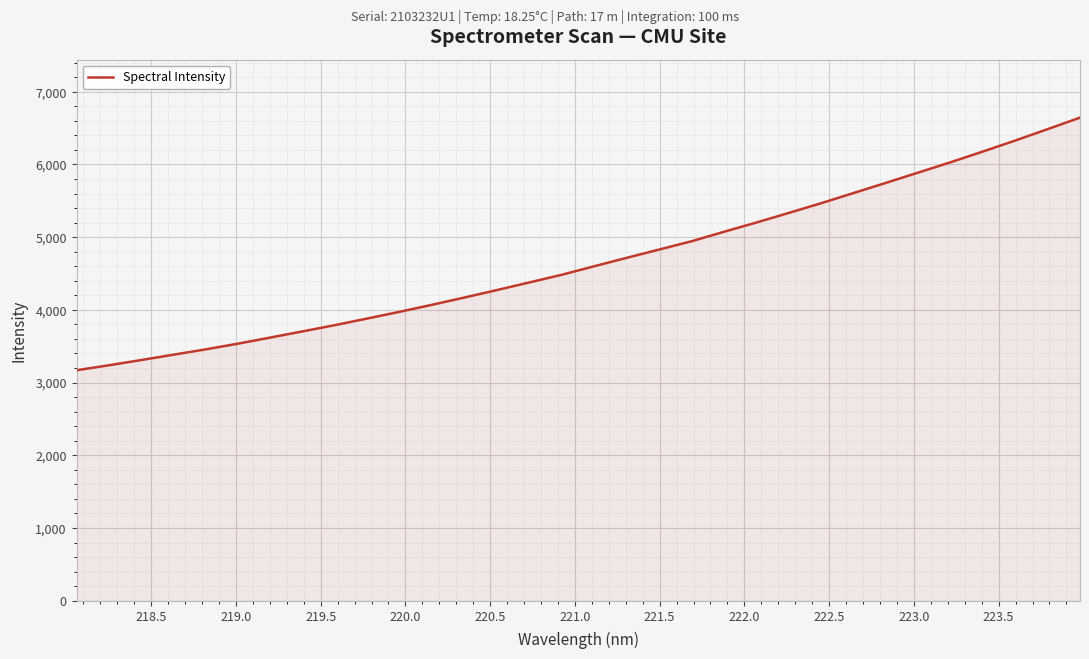

What is the difference between the maximum and minimum values?

3473.6